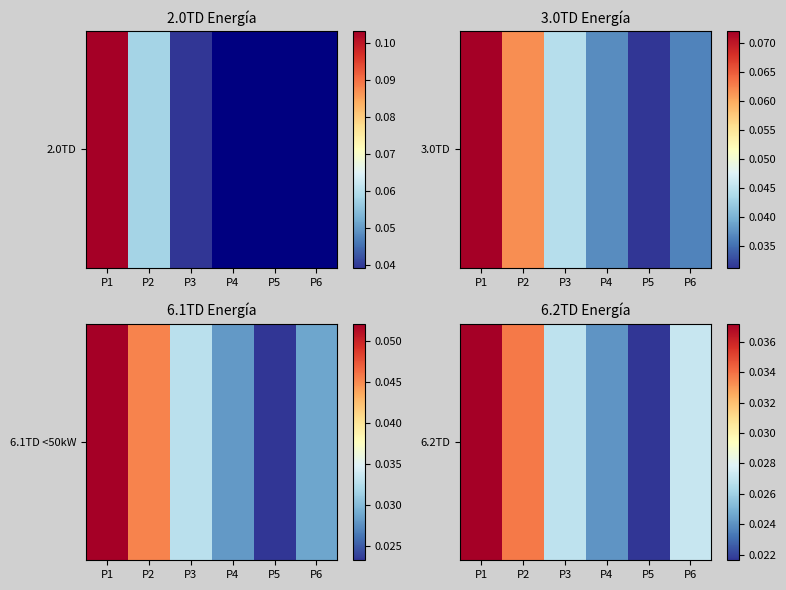

Count the values in the range 0 to 1.

6